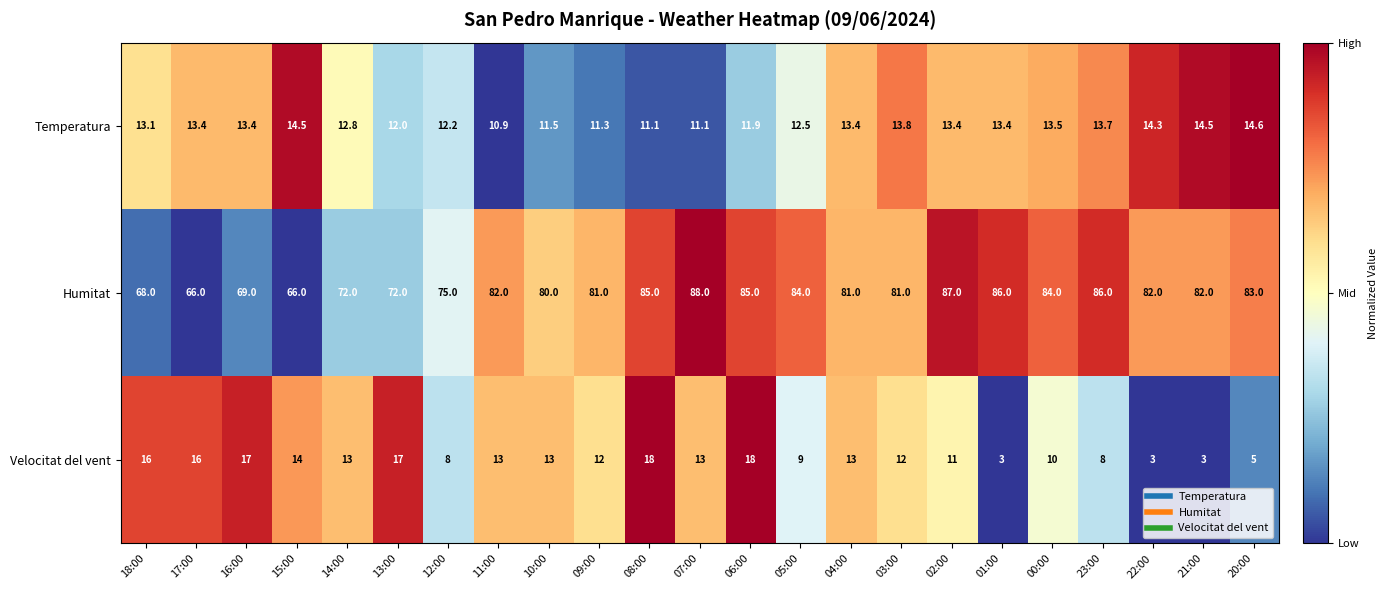

At which category does the chart reach its peak across all series?

07:00